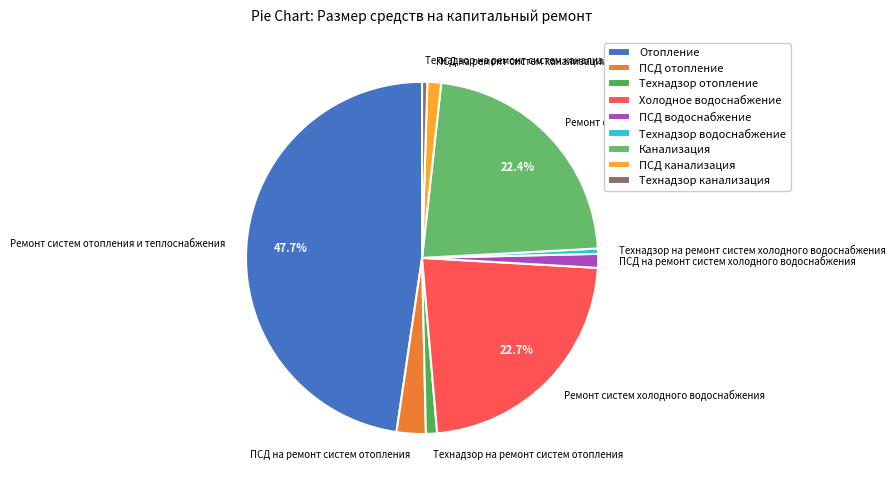

Between Технадзор на ремонт систем холодного водоснабжения and Ремонт систем холодного водоснабжения, which is larger?

Ремонт систем холодного водоснабжения